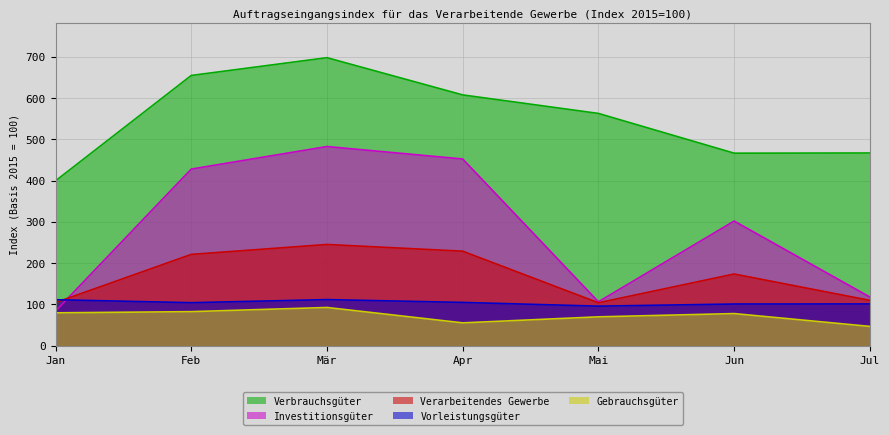

The value of Gebrauchsgüter at Apr is 55.1. True or false?

True